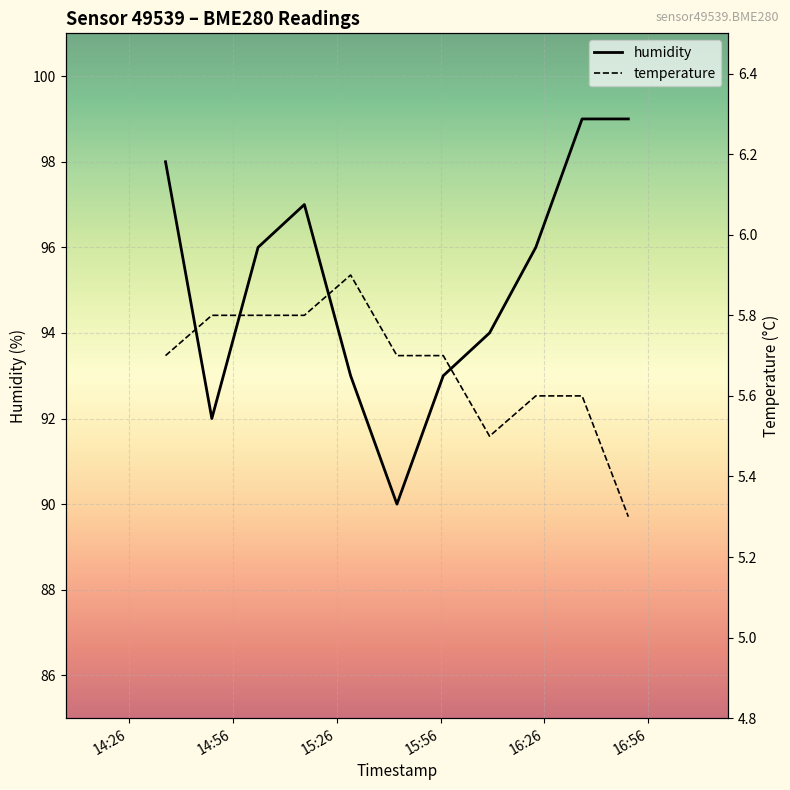

What is the maximum value for humidity?

99